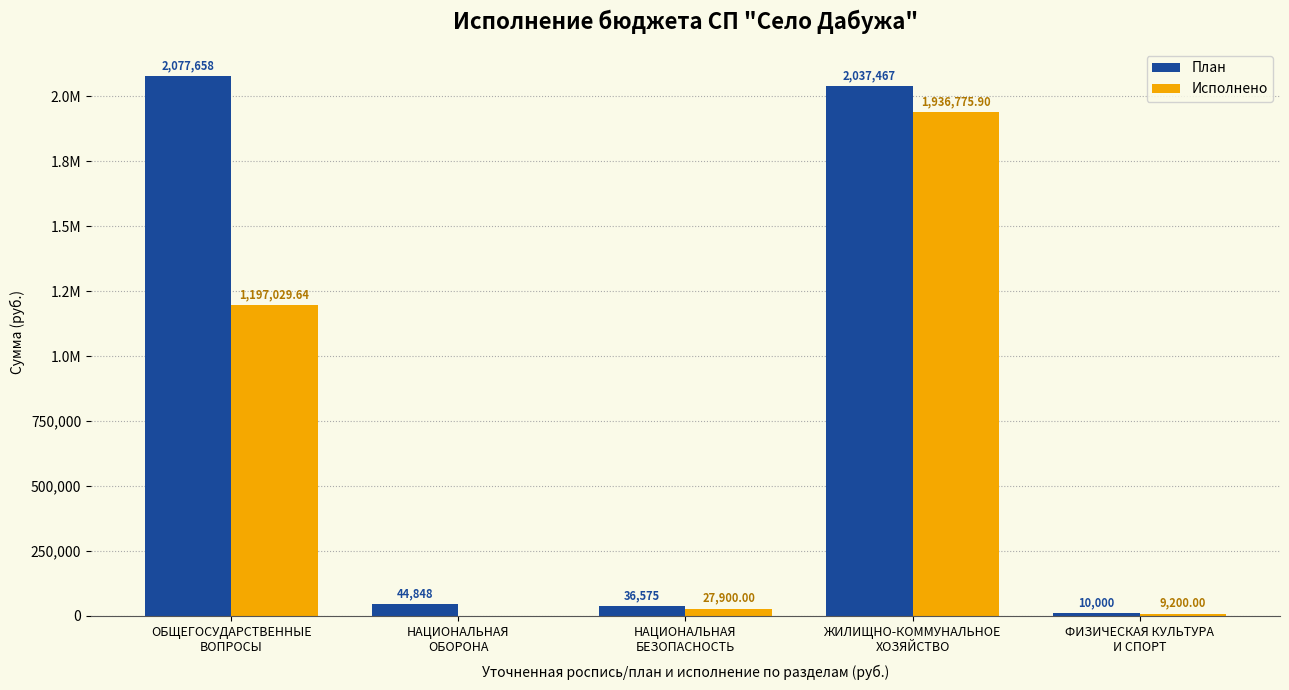

Are the bars grouped side by side (vs. stacked)?

Yes